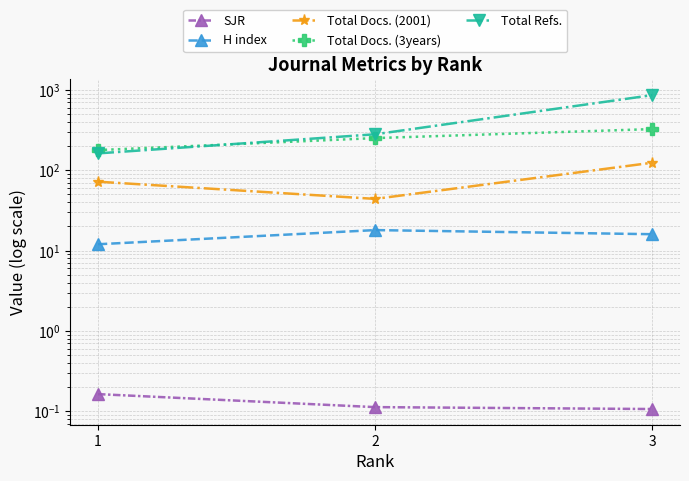

What is the sum of all Total Docs. (2001) values?

240.0